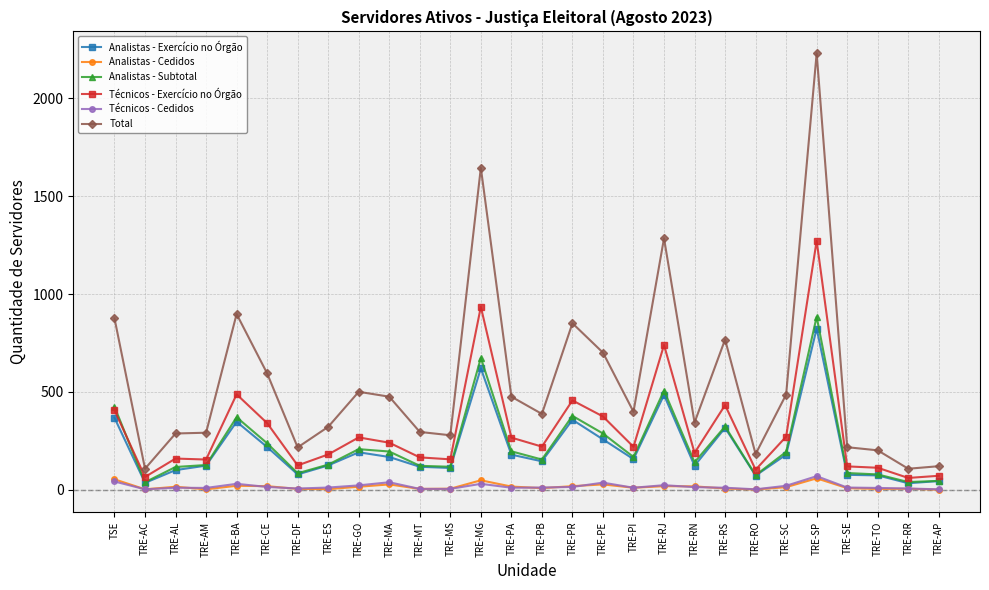

At which category does Analistas - Subtotal reach its first local valley?

TRE-AC